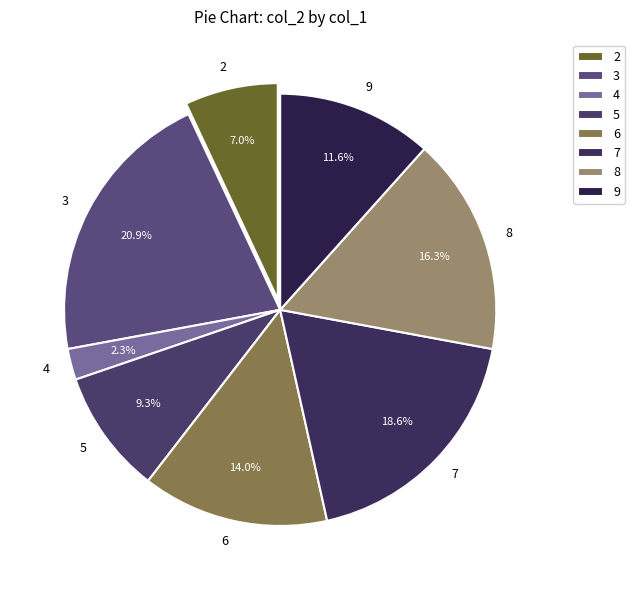

Does 2 account for over 50% of the chart?

No